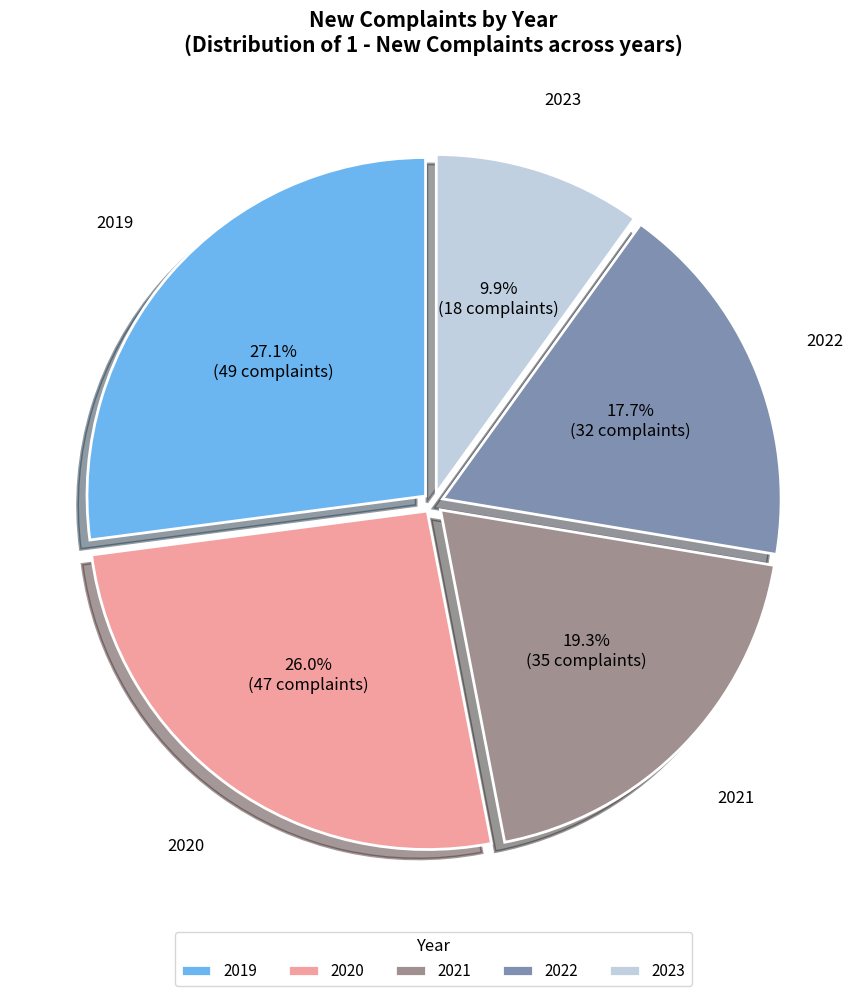

To the nearest percent, what is the difference between the largest and smallest slice percentages?

17%